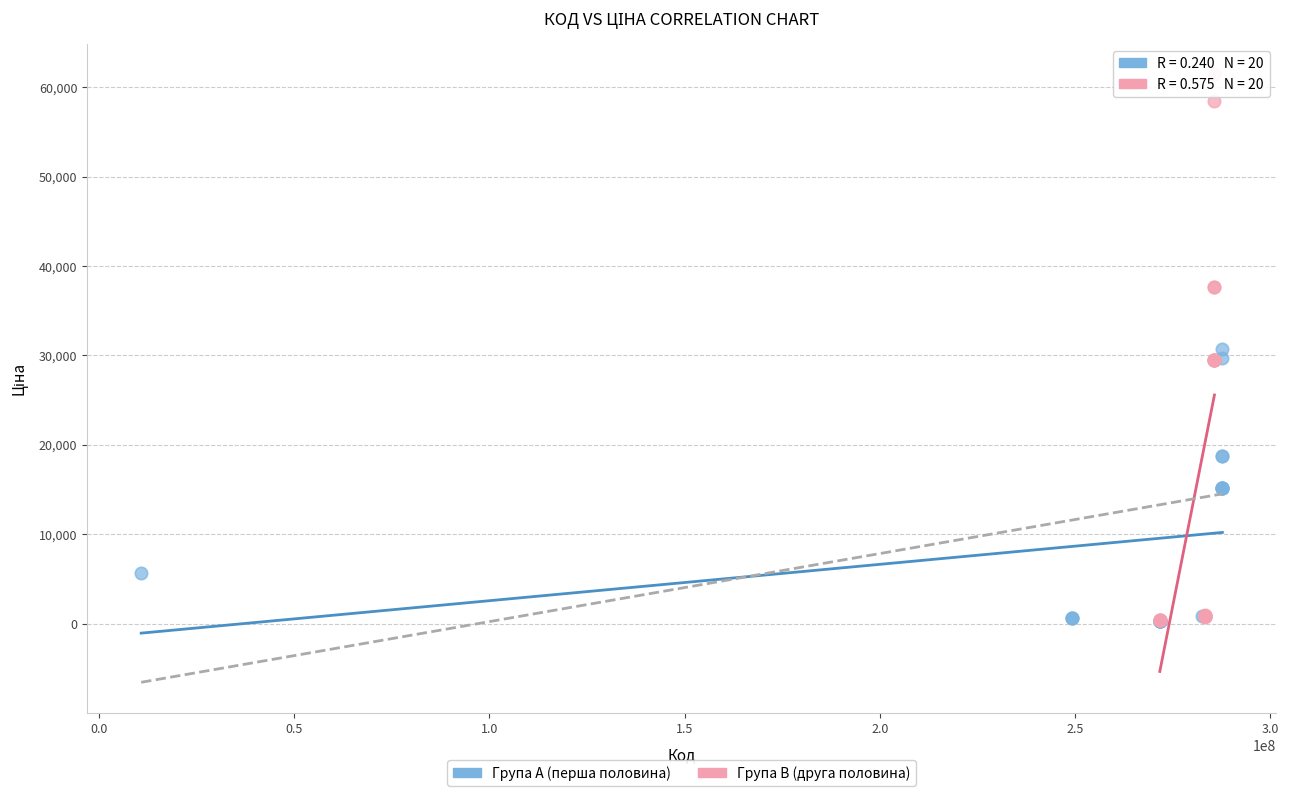

Which series contains the highest Y value?

Група B (друга половина)